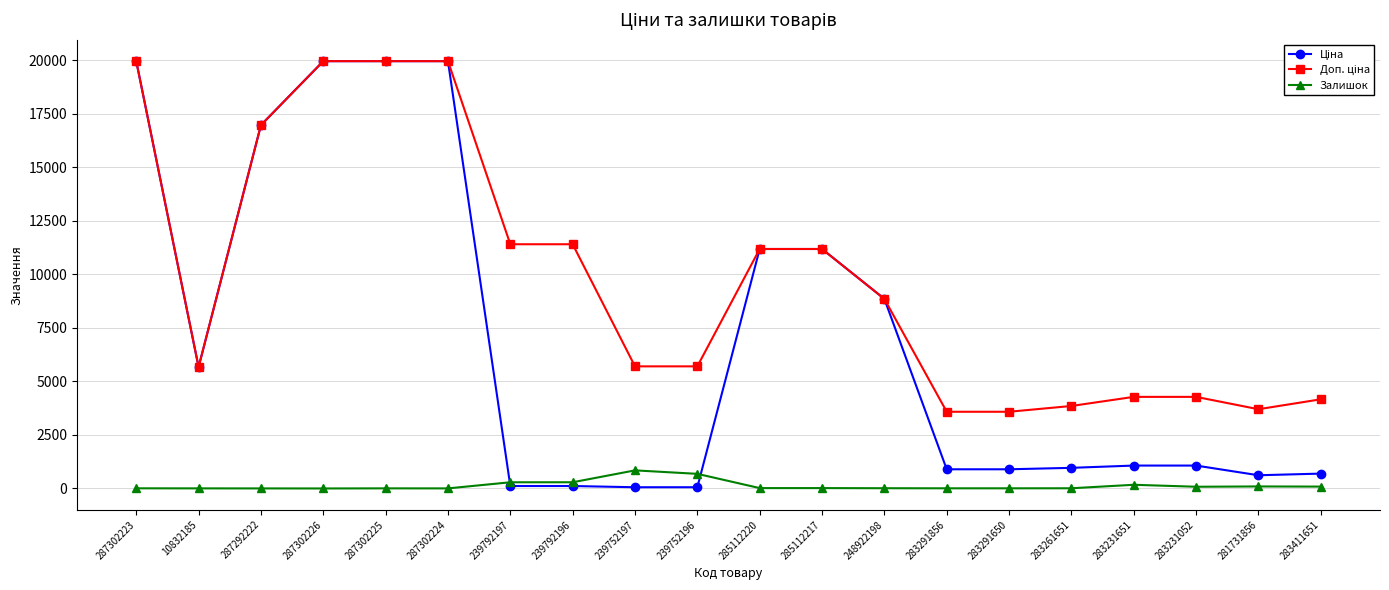

At how many categories does at least one series exceed 5180?

13